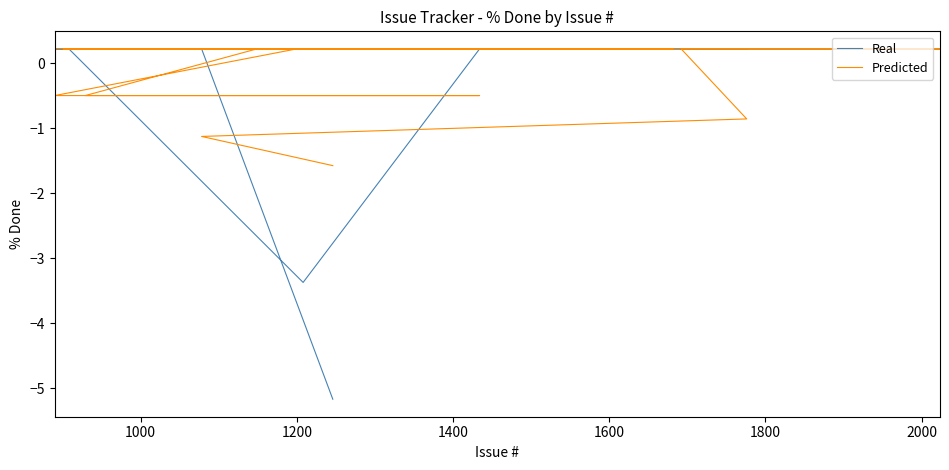

Where is Predicted nearest to the value 0?

1400